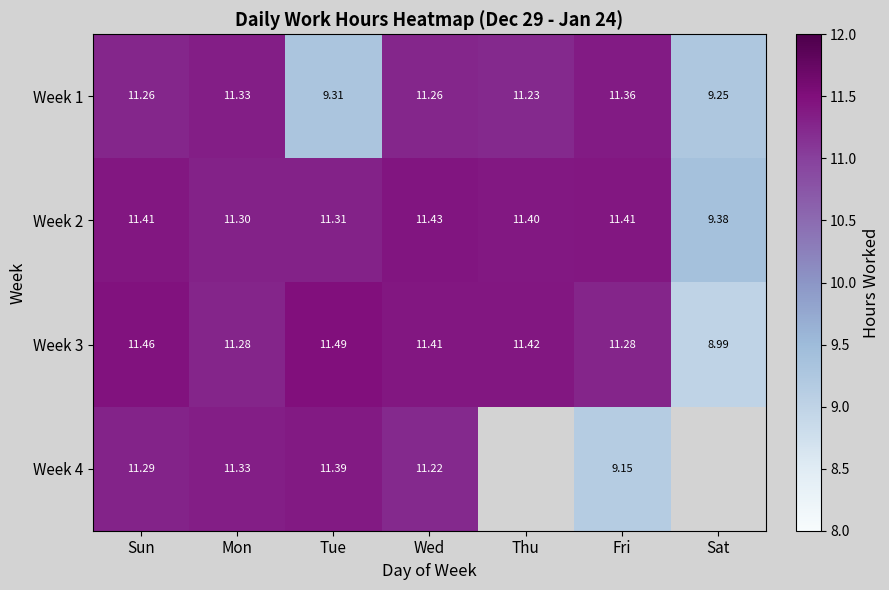

Is the value of Week 2 at Sun greater than the value of Week 1 at Thu?

Yes